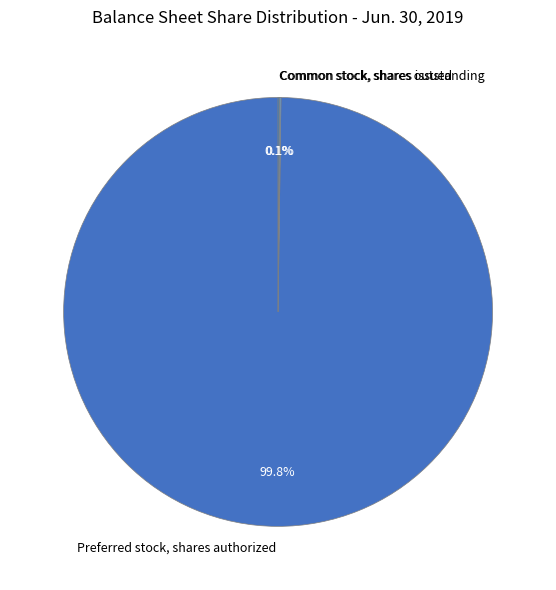

To the nearest percent, what portion does Preferred stock, shares authorized represent?

100%